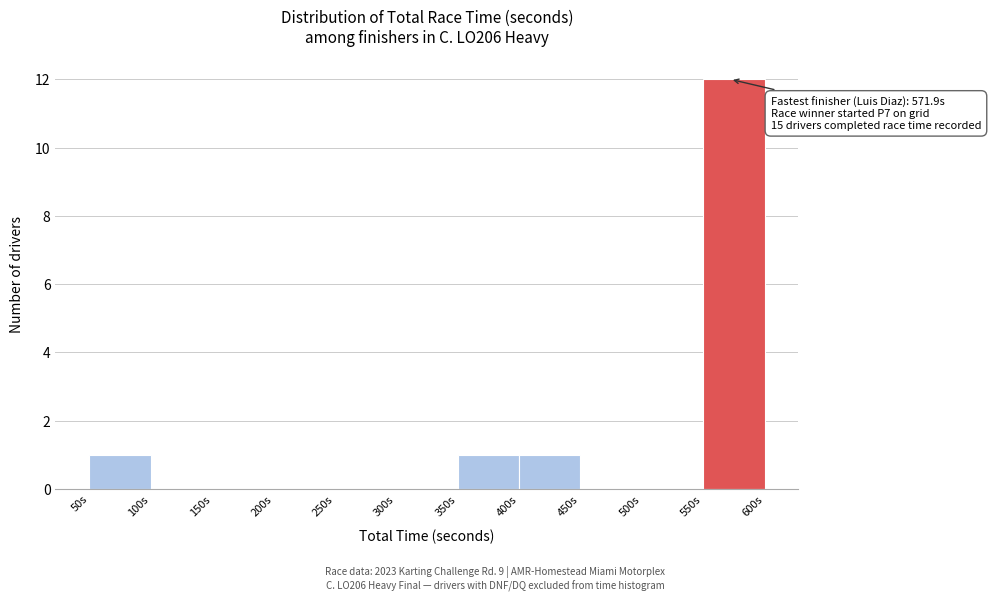

Over which range of the x-axis is the bar tallest?

550 to 600